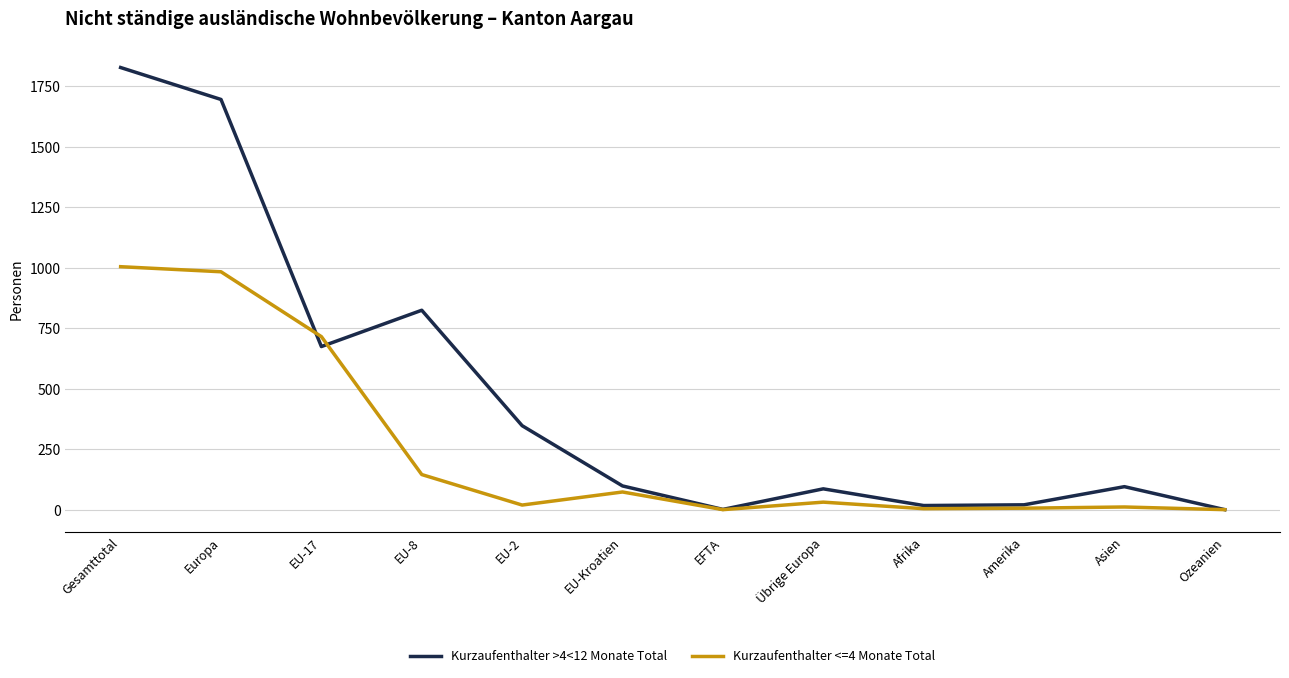

What is the greatest value displayed?

1827